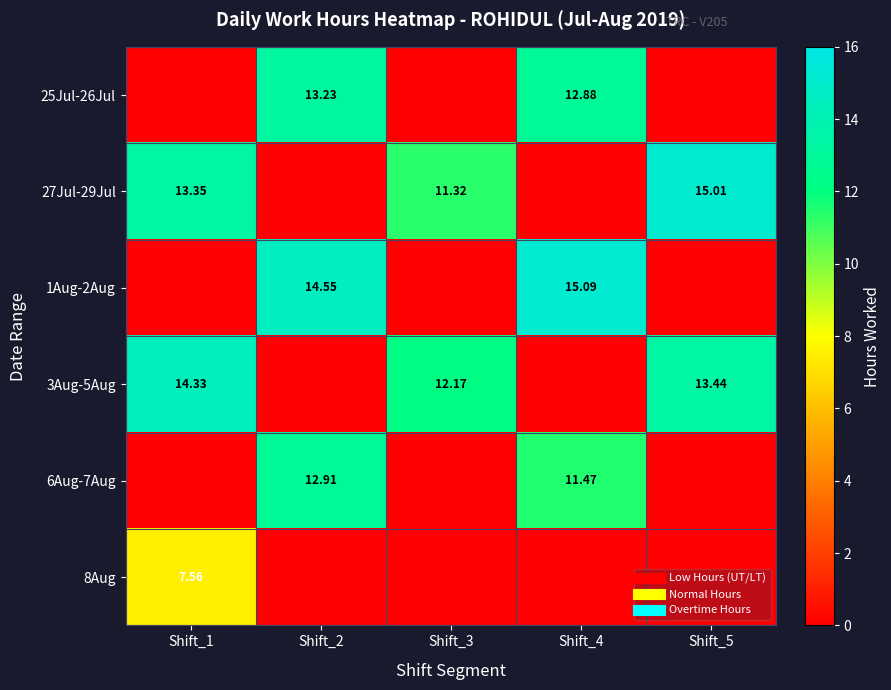

What is the difference between the second highest and minimum values in the 27Jul-29Jul series?

13.3